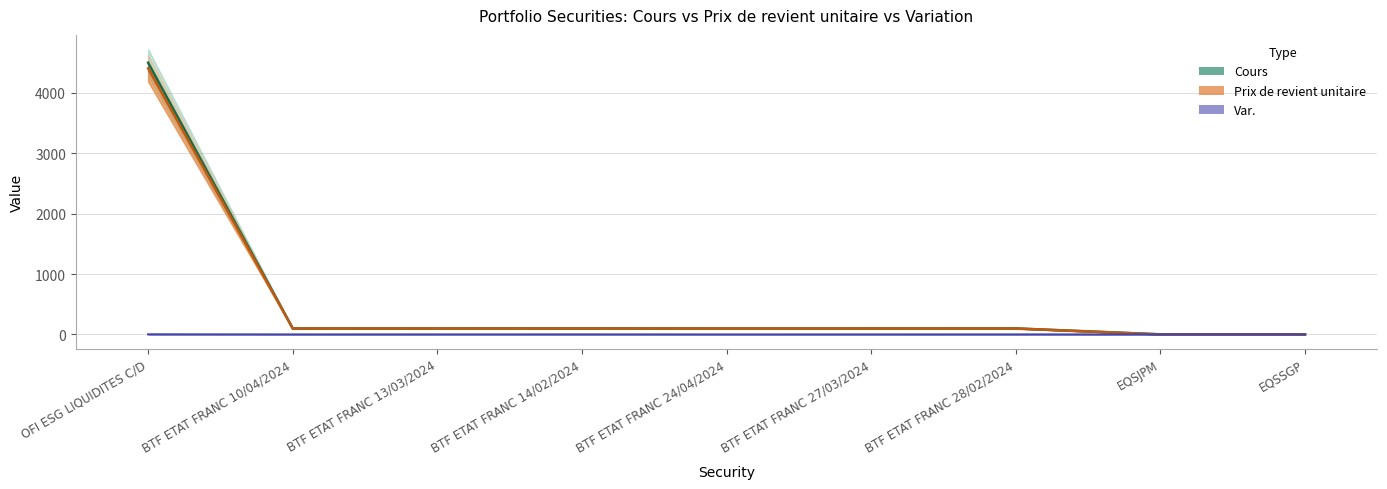

Between BTF ETAT FRANC 10/04/2024 and BTF ETAT FRANC 27/03/2024, which series saw the biggest shift?

Cours